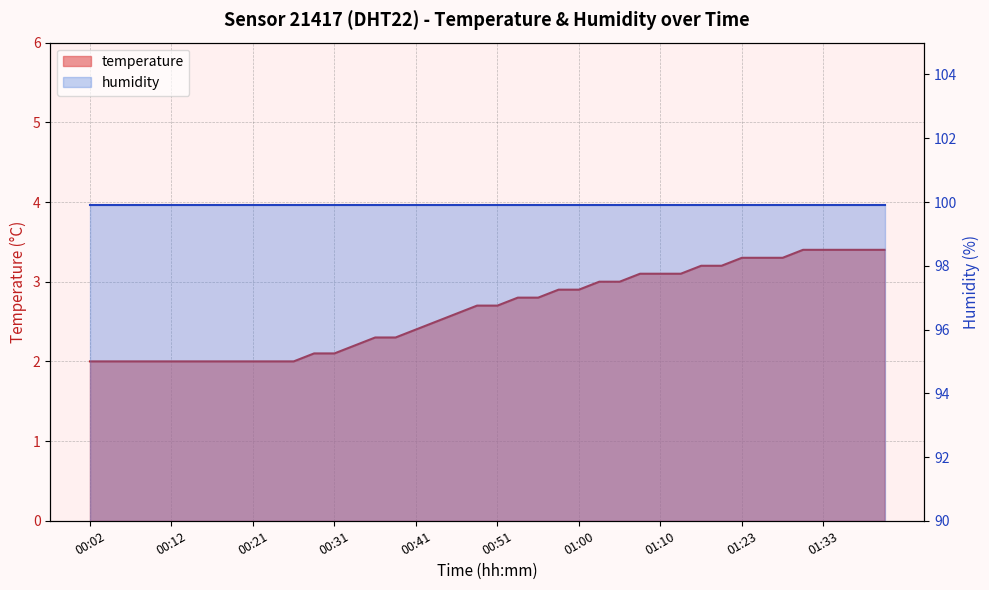

Is it true that the value at 00:26 is 3.0?

False